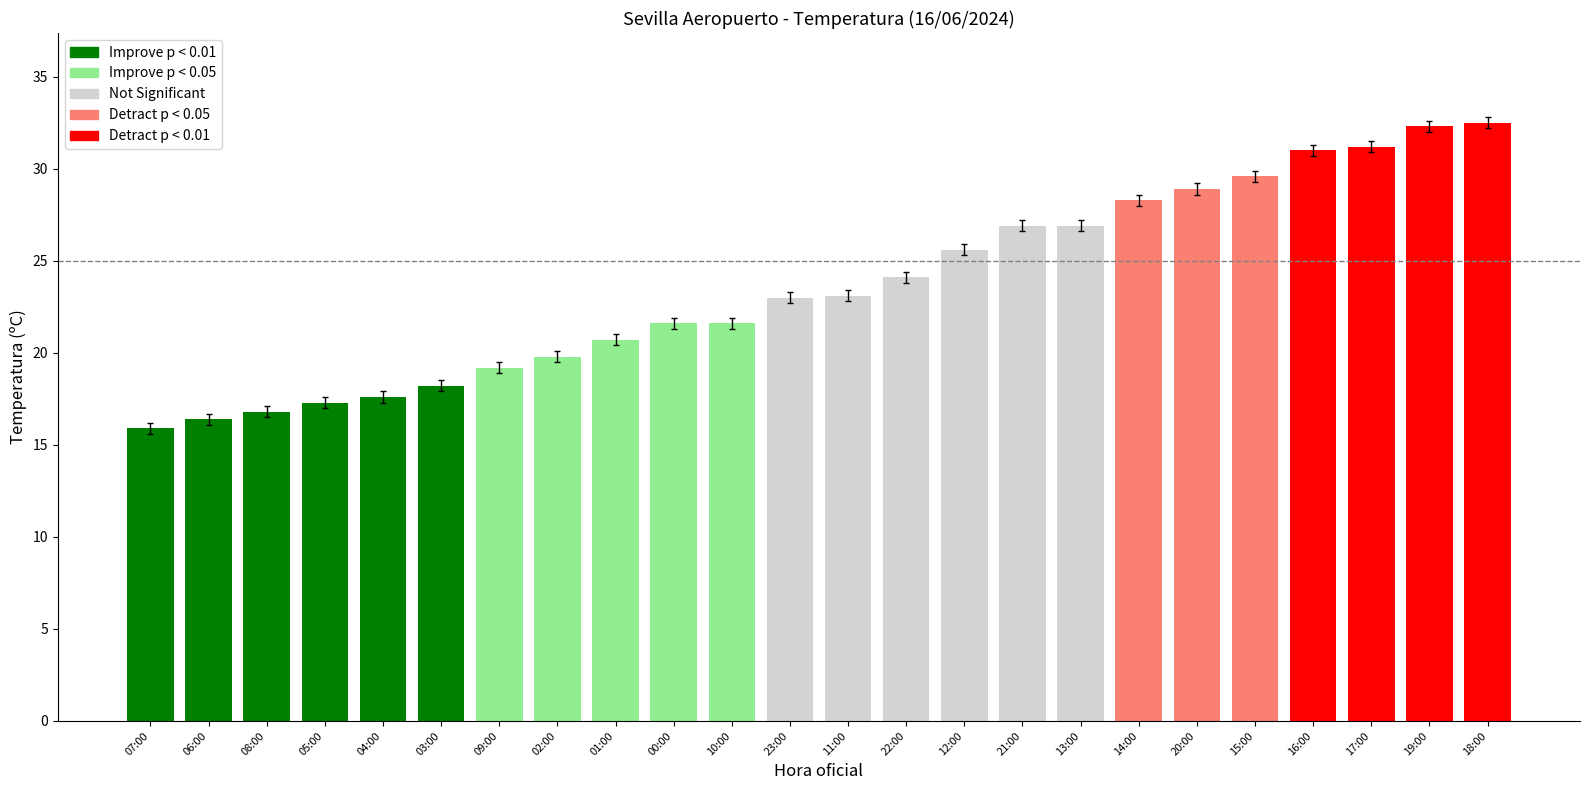

What is the change in value from 05:00 to 18:00?

+15.2